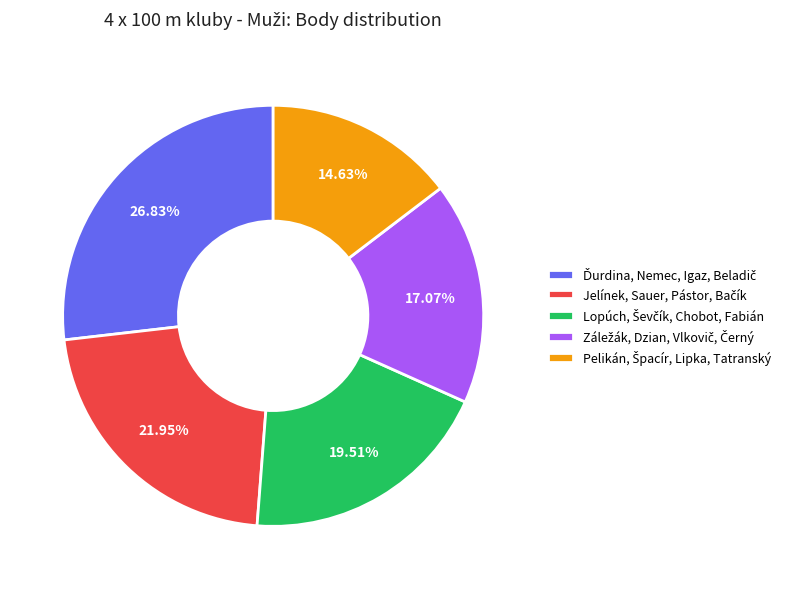

Is there any slice that represents more than half of the pie?

No